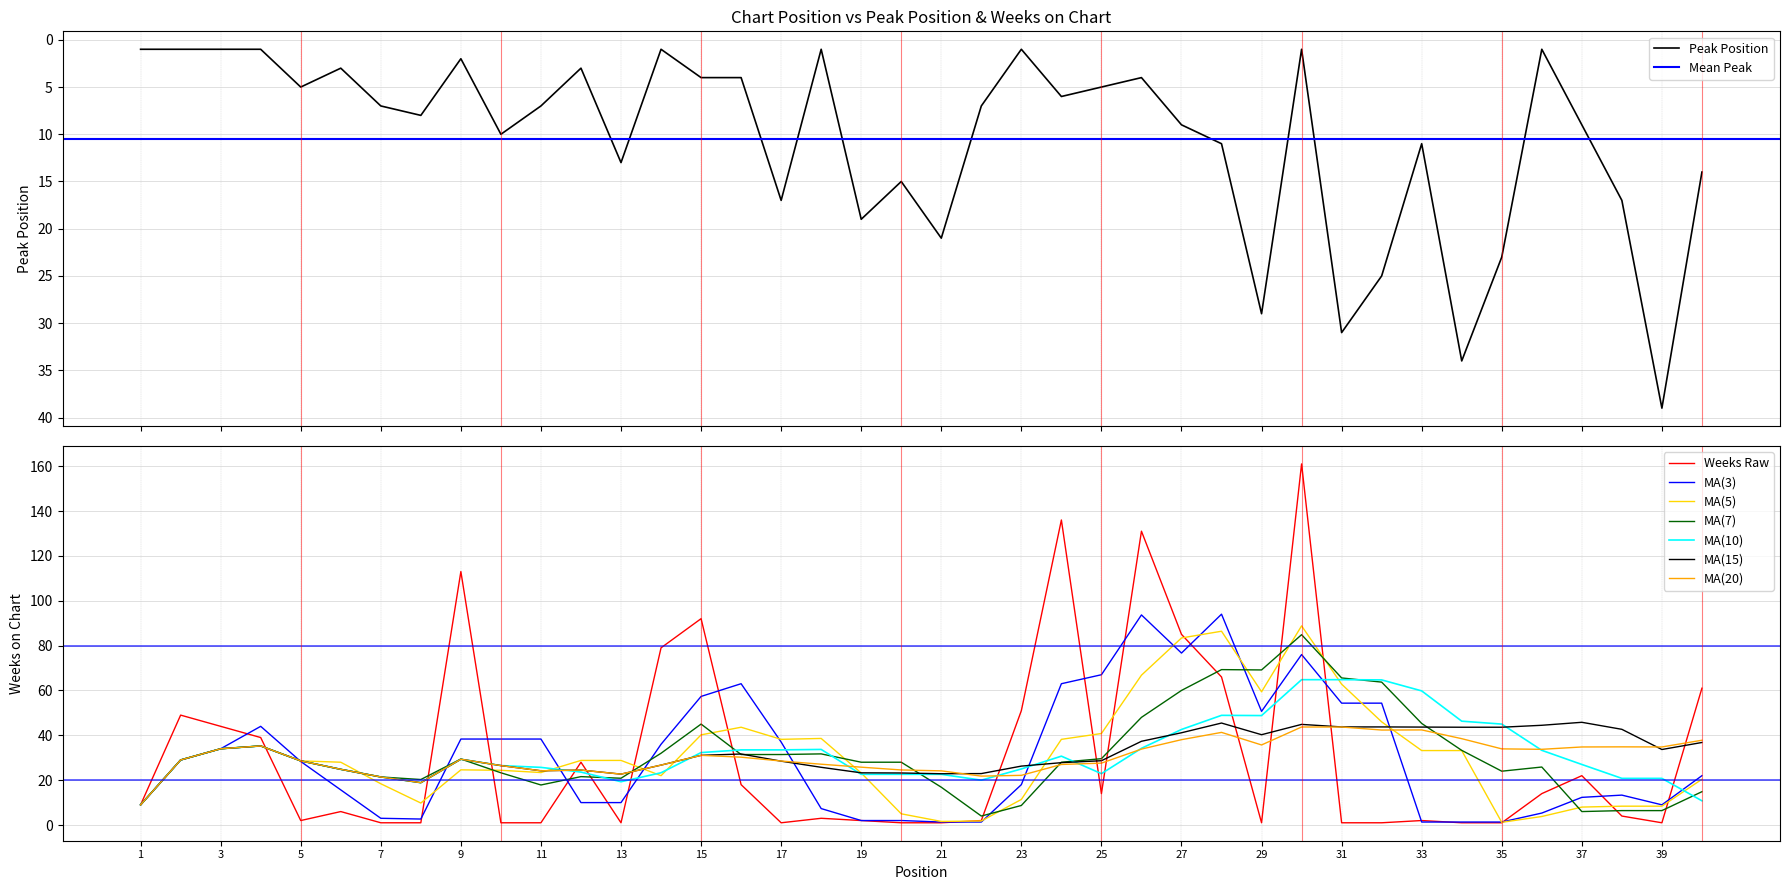

Where does the Weeks on Chart series first go above 6?

1